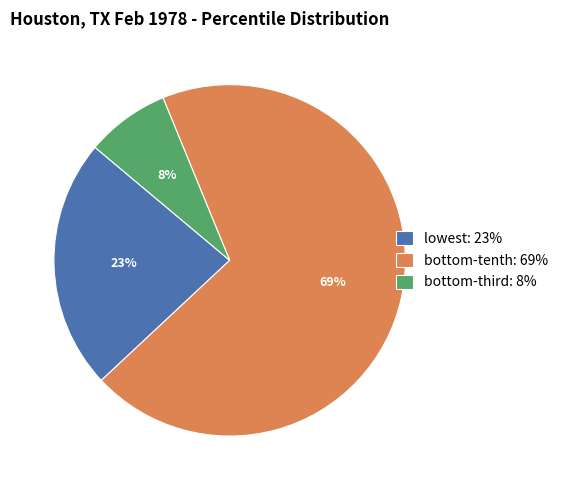

Is there a majority slice in this chart?

Yes